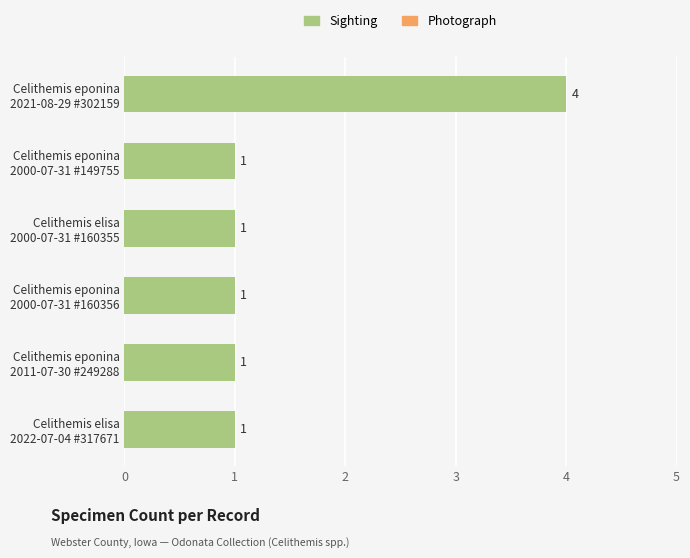

What is the difference between the maximum and minimum values?

3